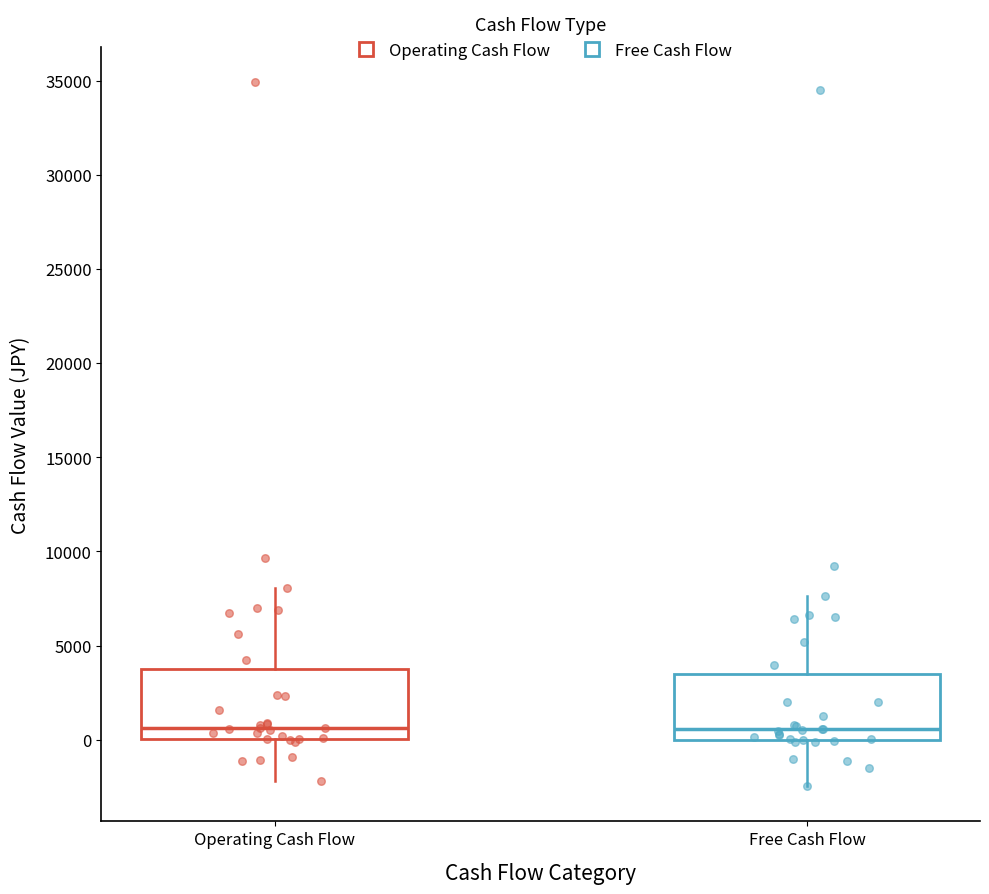

Reading left to right, transcribe this box plot: for each box, give where its median line is, the range the box spans, and where its two whiskers end, as read against the y-axis. The values are not printed on the chart, so give them approximately, as read against the axis.

Operating Cash Flow: median 500, box 0 to 4000, whiskers -2000 to 8000
Free Cash Flow: median 500, box 0 to 3500, whiskers -2500 to 7500